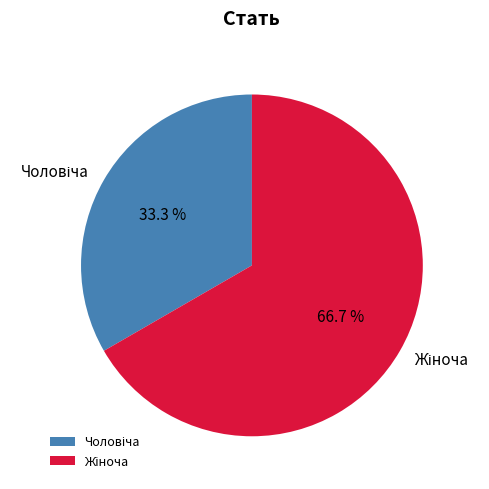

Count the number of slices in the pie.

2